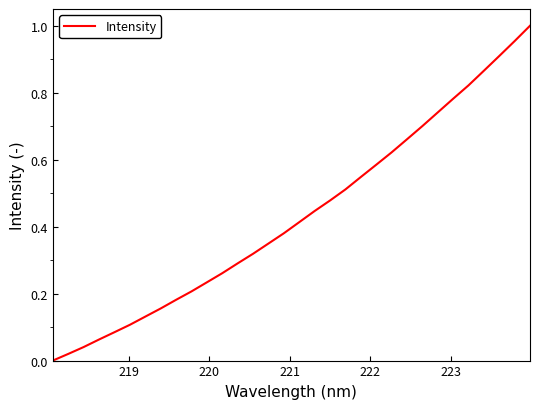

Does the chart display data point markers on the line(s)?

No